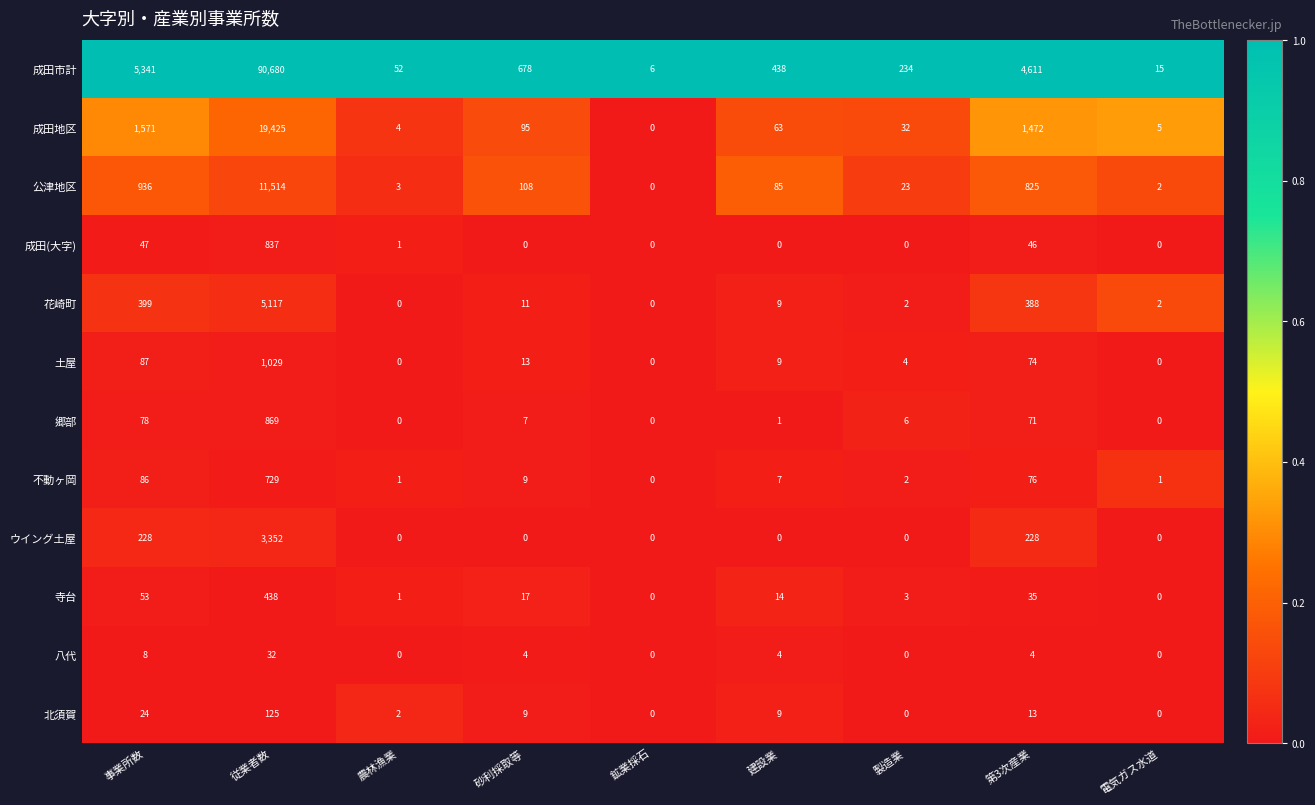

At how many categories does at least one series exceed 0?

9